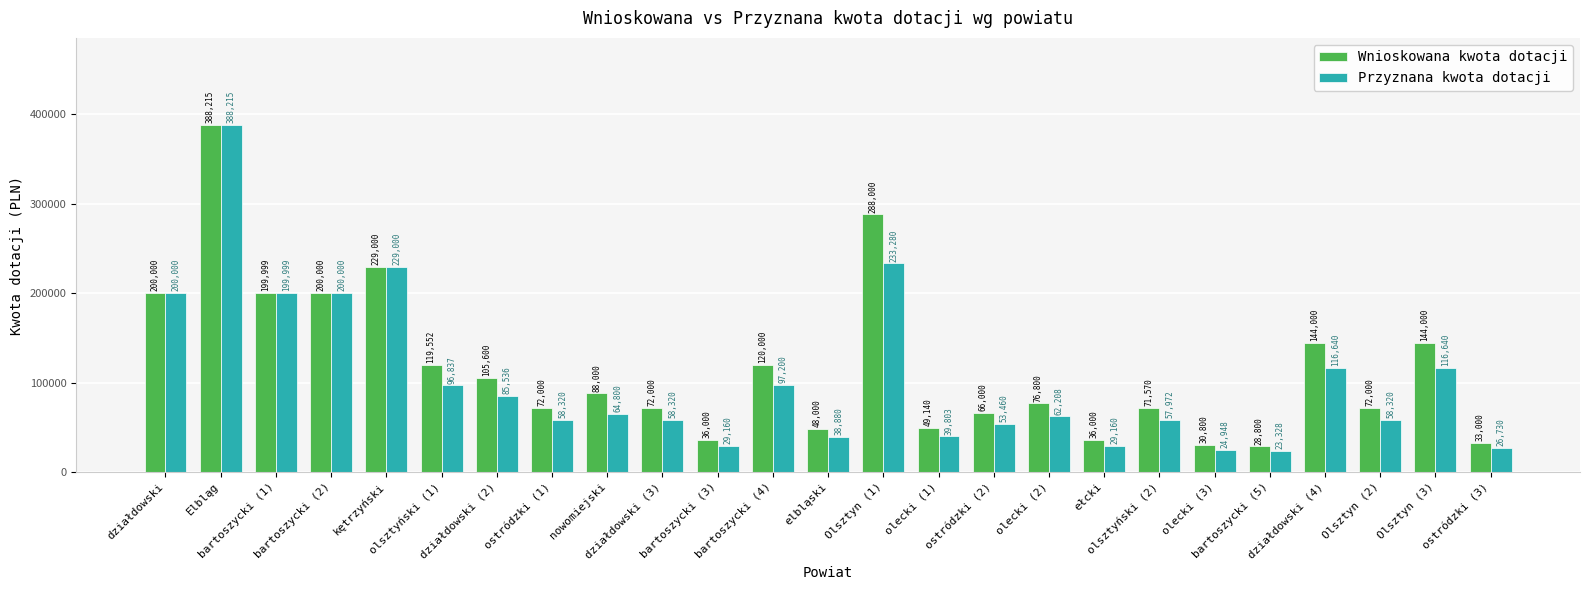

At which label does Wnioskowana kwota dotacji first exceed 76800?

działdowski